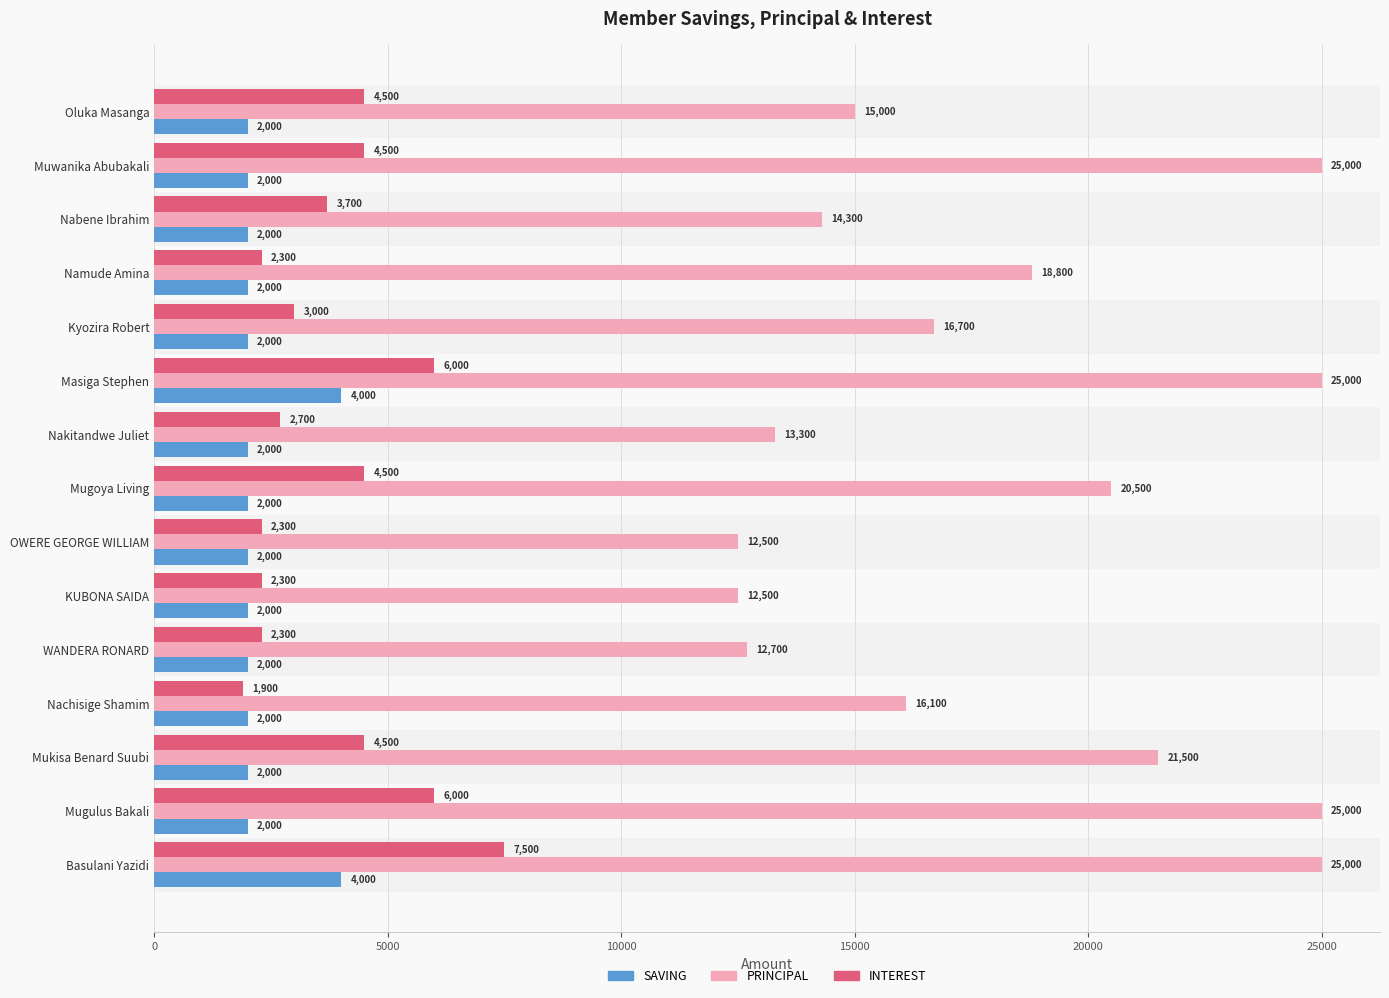

What is the smallest value displayed?

1900